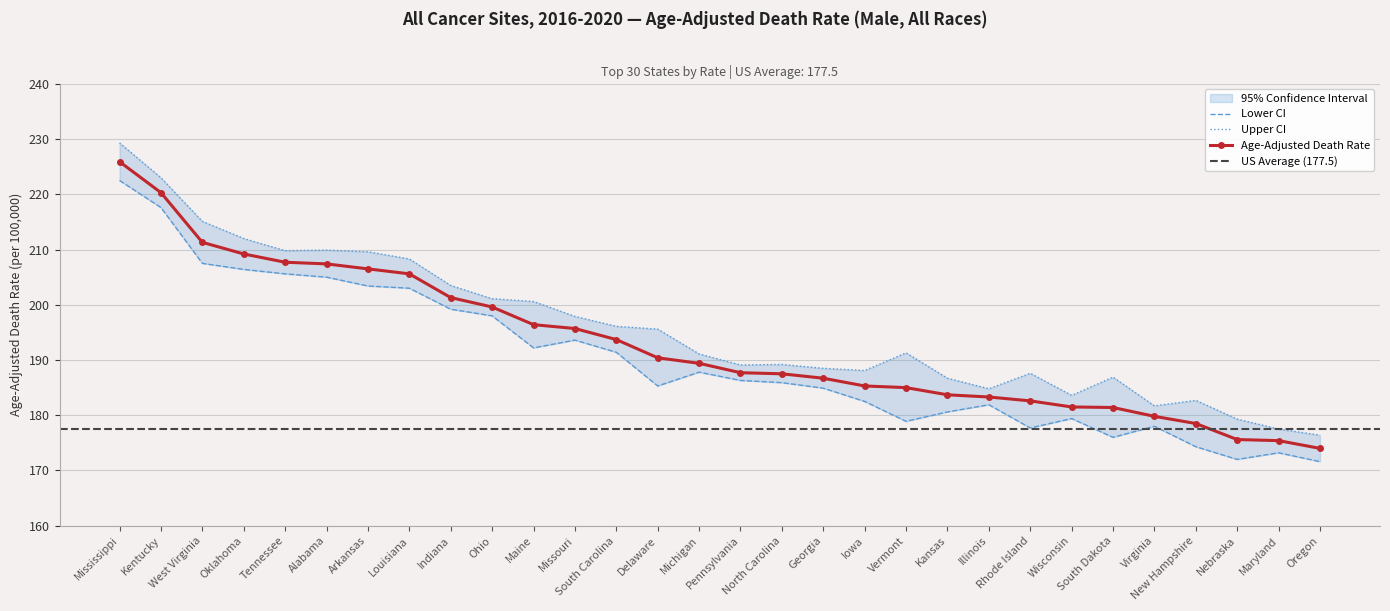

At which label does Upper CI first exceed 191?

Mississippi